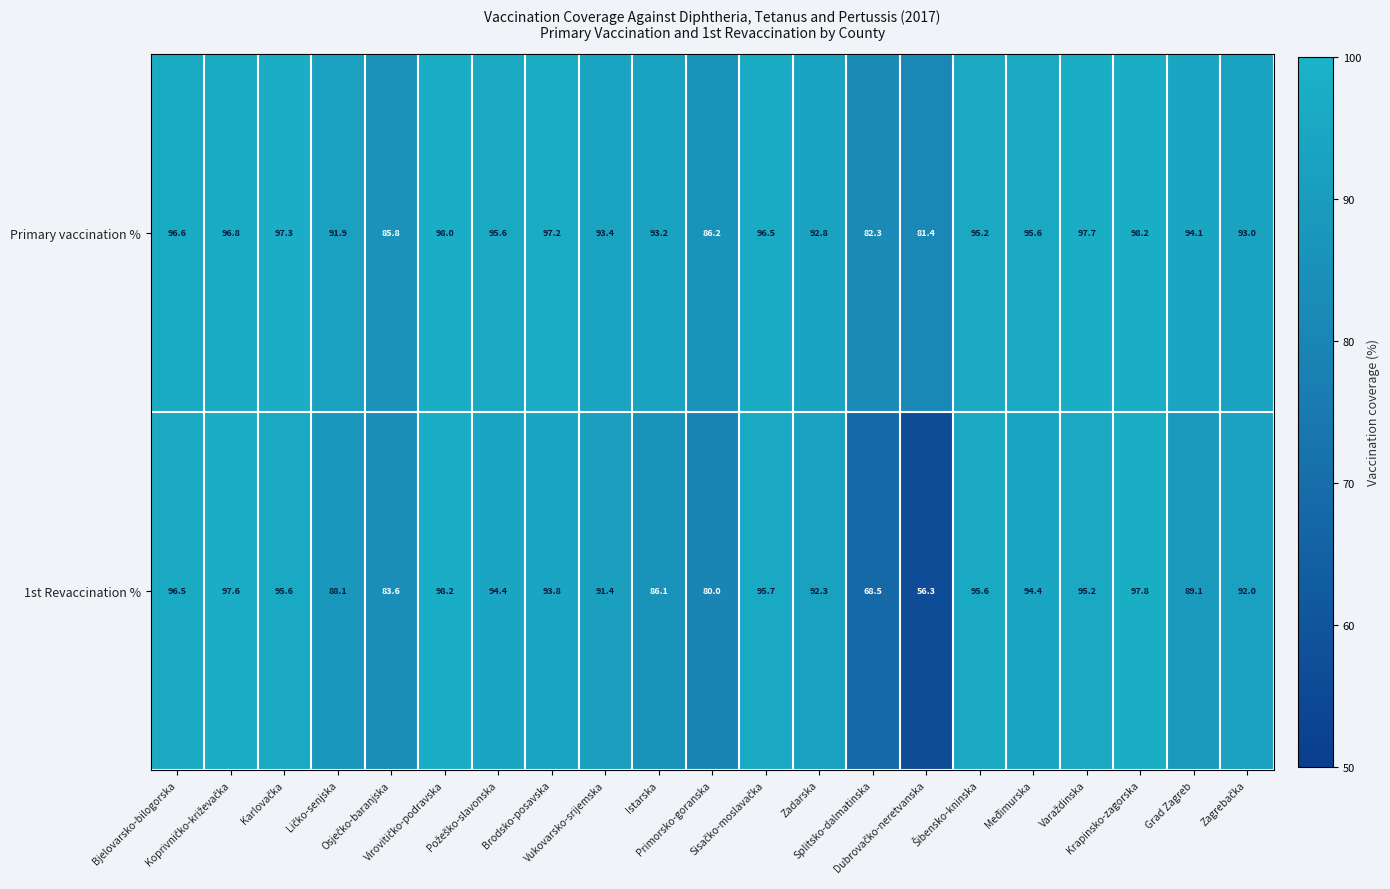

Which series has the widest spread of values?

1st Revaccination %